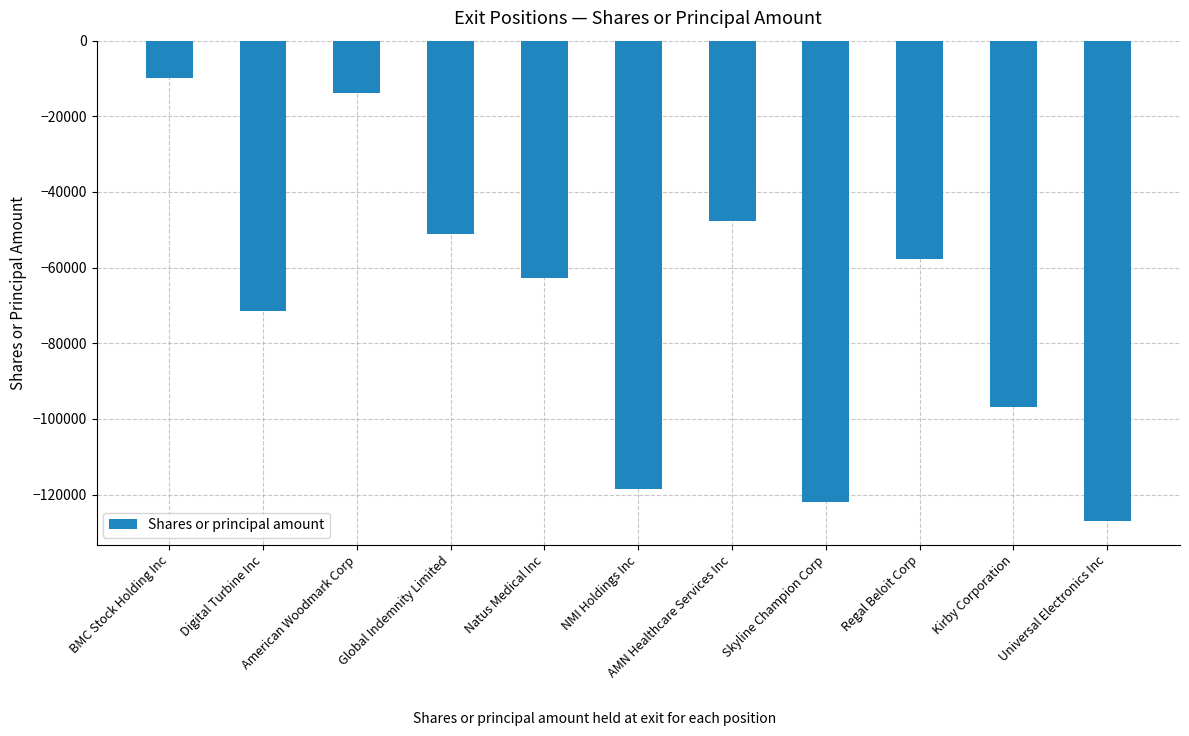

What is the label of the 4th bar from the right?

Skyline Champion Corp